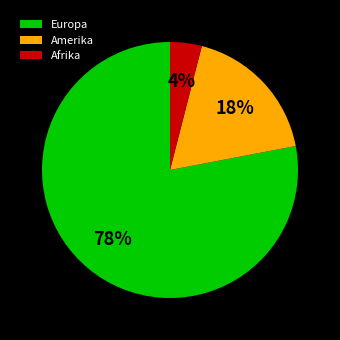

To the nearest percent, what is the combined percentage of Europa and Afrika?

82%